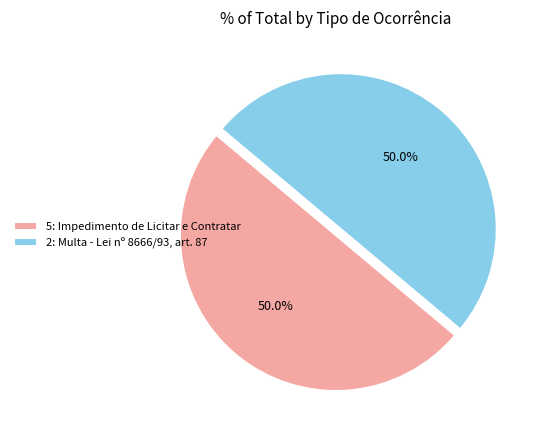

Count the number of slices in the pie.

2